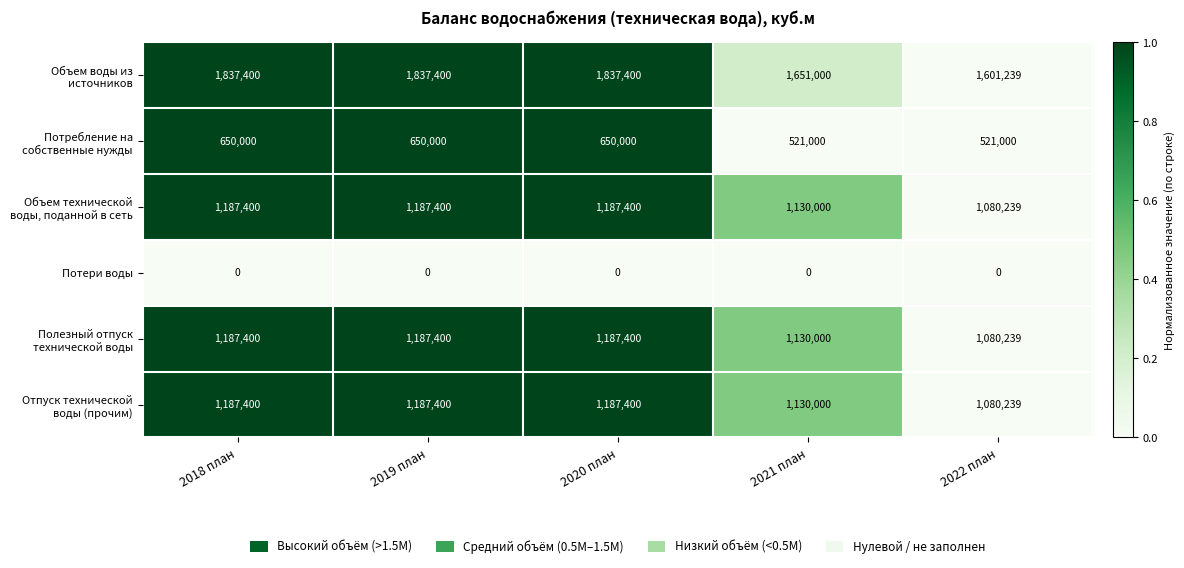

Reading right to left, list all the values displayed in this chart.

Объем воды из источников: 2022 план=1601239	2021 план=1651000	2020 план=1837400	2019 план=1837400	2018 план=1837400
Потребление на собственные нужды: 2022 план=521000	2021 план=521000	2020 план=650000	2019 план=650000	2018 план=650000
Объем технической воды, поданной в сеть: 2022 план=1080239	2021 план=1130000	2020 план=1187400	2019 план=1187400	2018 план=1187400
Потери воды: 2022 план=0	2021 план=0	2020 план=0	2019 план=0	2018 план=0
Полезный отпуск технической воды: 2022 план=1080239	2021 план=1130000	2020 план=1187400	2019 план=1187400	2018 план=1187400
Отпуск технической воды (прочим): 2022 план=1080239	2021 план=1130000	2020 план=1187400	2019 план=1187400	2018 план=1187400